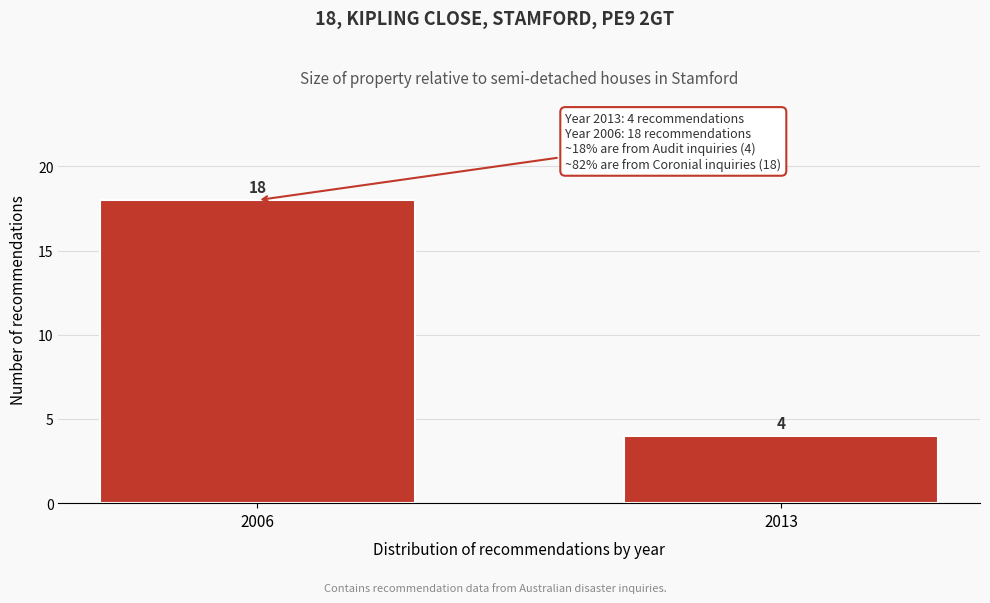

Reading right to left, what are all the values shown in this chart?

2013=4	2006=18